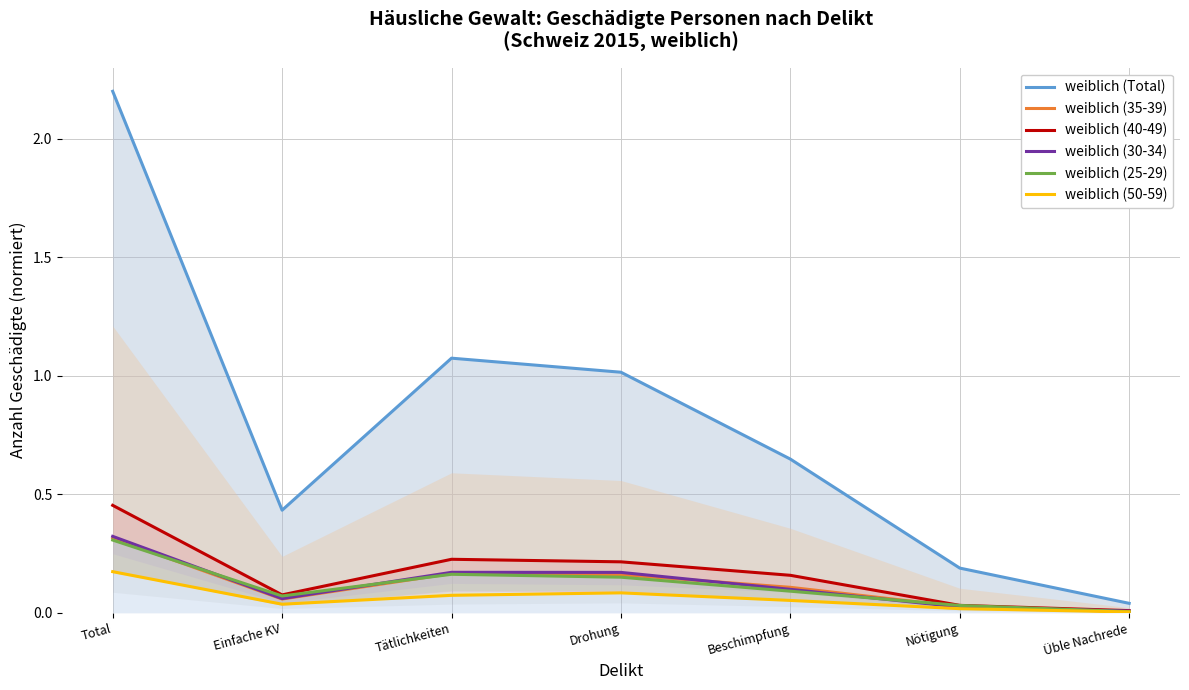

What is the label of the 3rd point from the right?

Beschimpfung